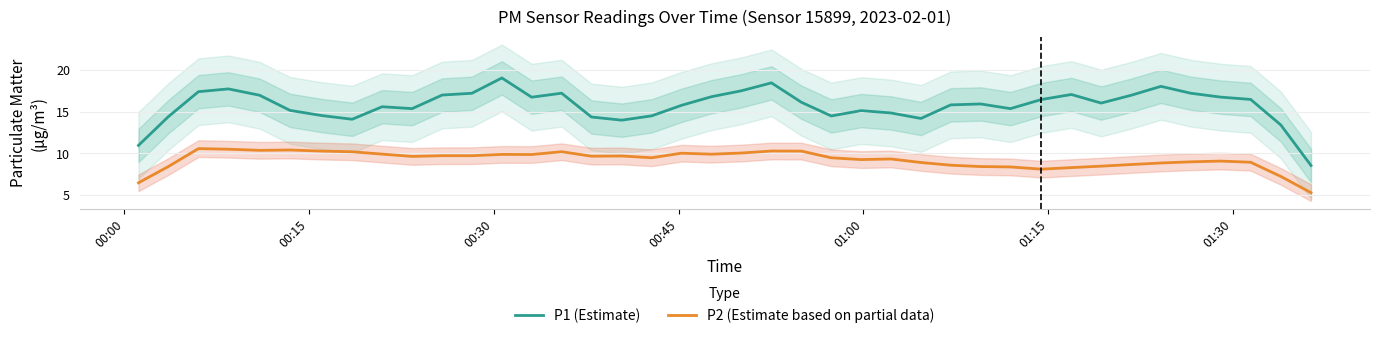

True or false: P1 (Estimate) and P2 (Estimate based on partial data) cross at least once.

False